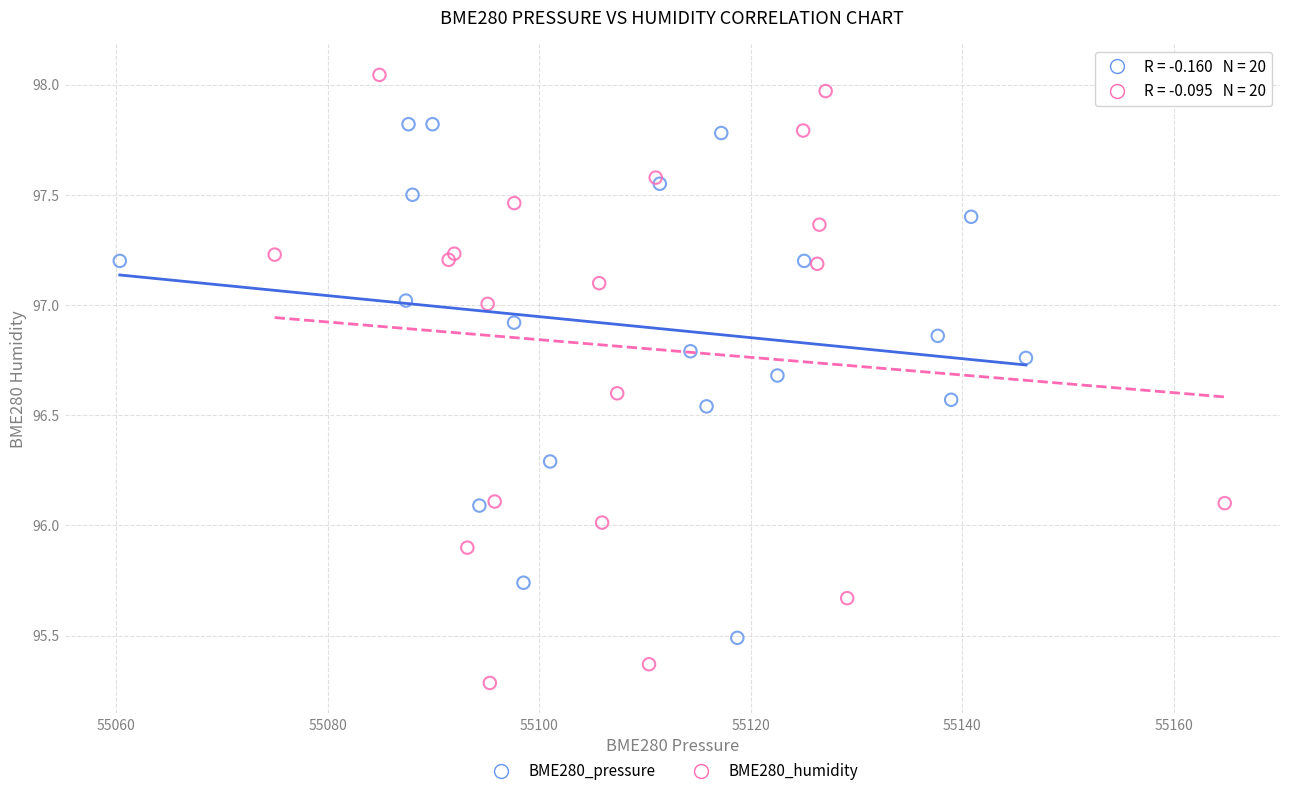

Which series reaches the maximum Y coordinate?

BME280_humidity